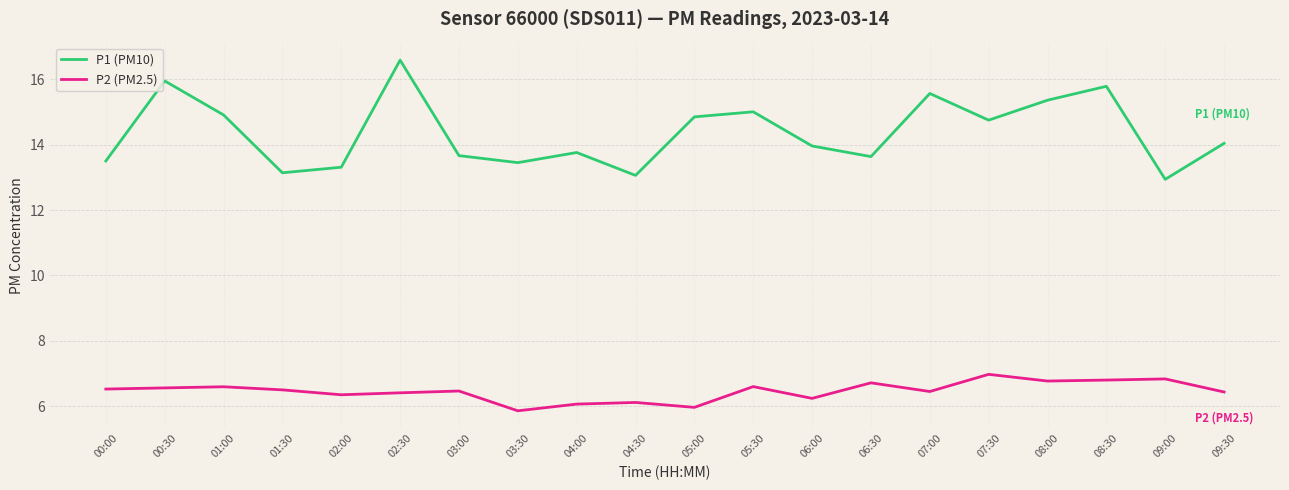

How many categories are shown in the chart?

20